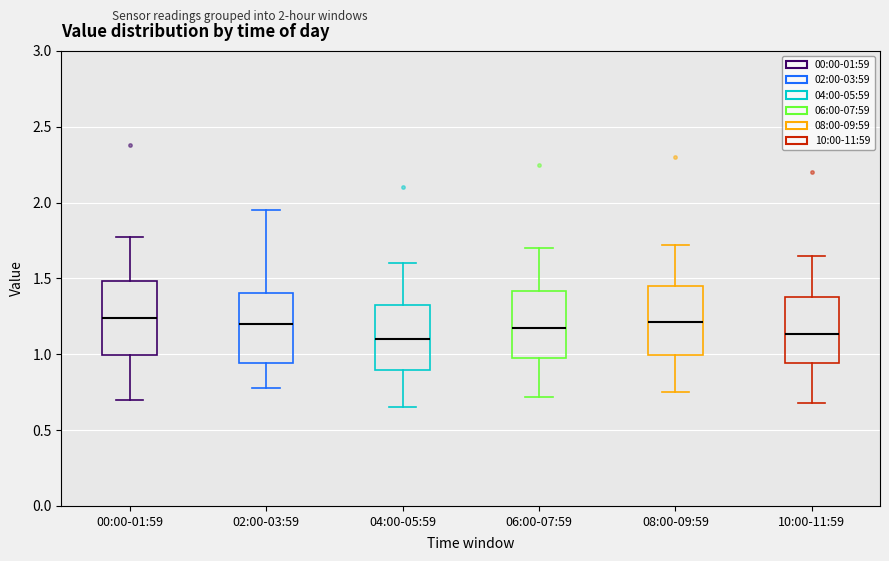

Where does the lower whisker of the box for 04:00-05:59 end on the y-axis? The values are not printed on the chart, so give them approximately, as read against the axis.

0.65